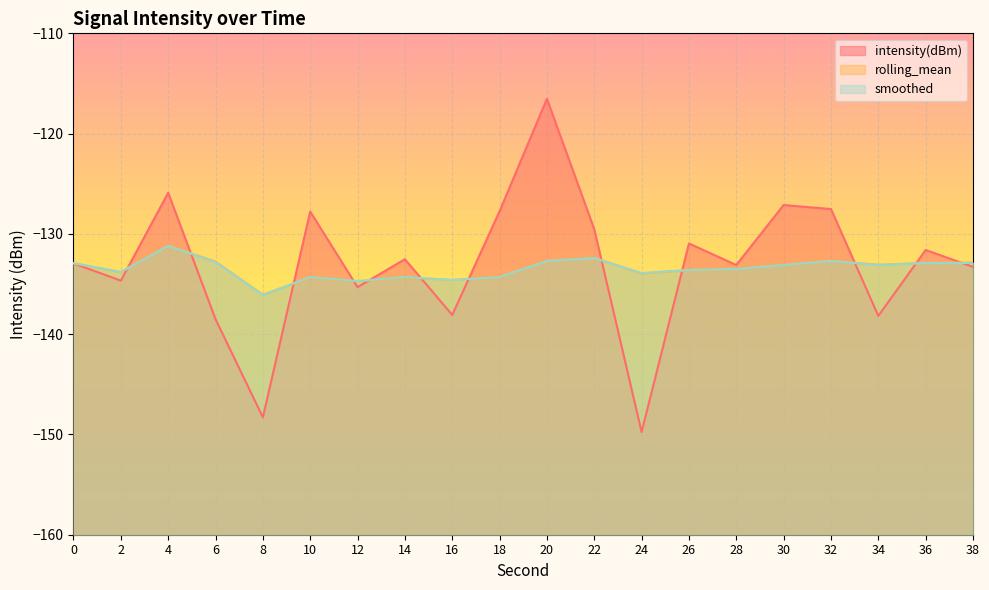

The value of rolling_mean at 0 is -235.1. True or false?

False